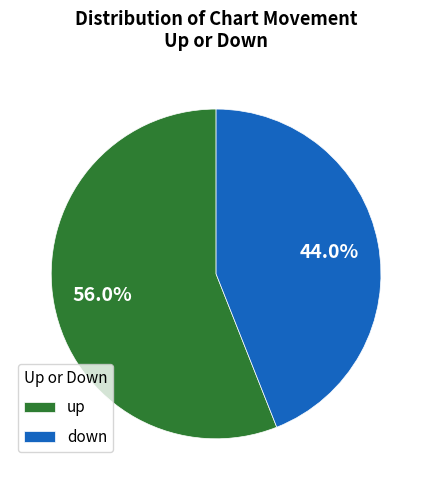

Rank the categories by value from highest to lowest.

up, down